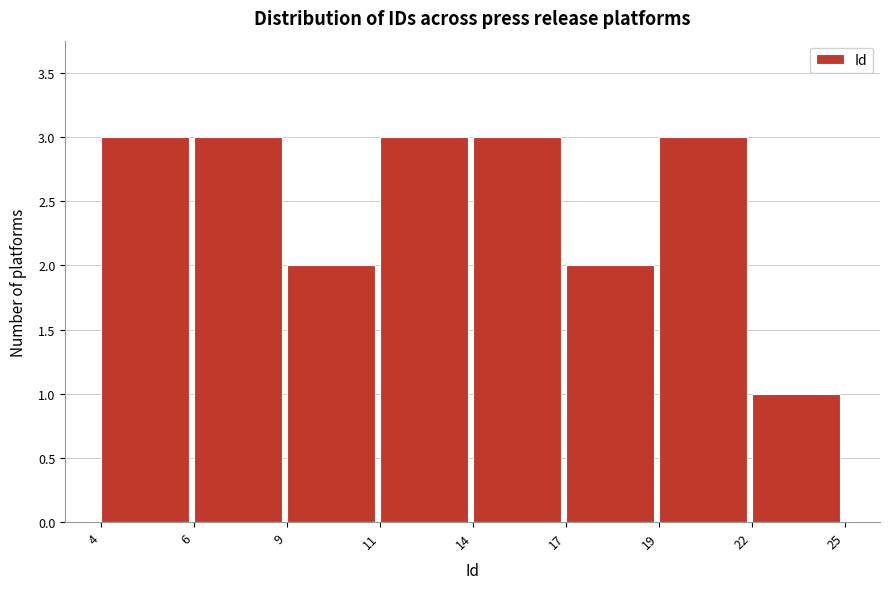

Reading left to right, transcribe all the data shown in this chart.

4=3	6=3	9=2	11=3	14=3	17=2	19=3	22=1